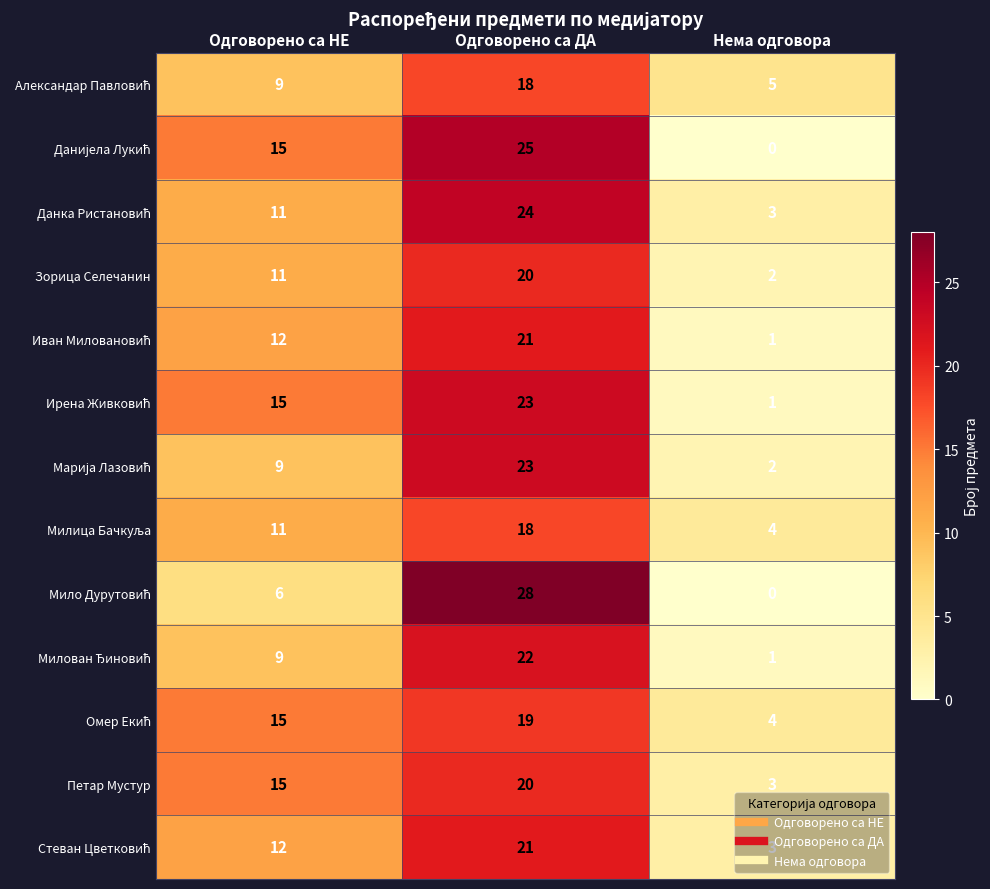

Which has a higher value, Одговорено са НЕ or Нема одговора?

Одговорено са НЕ